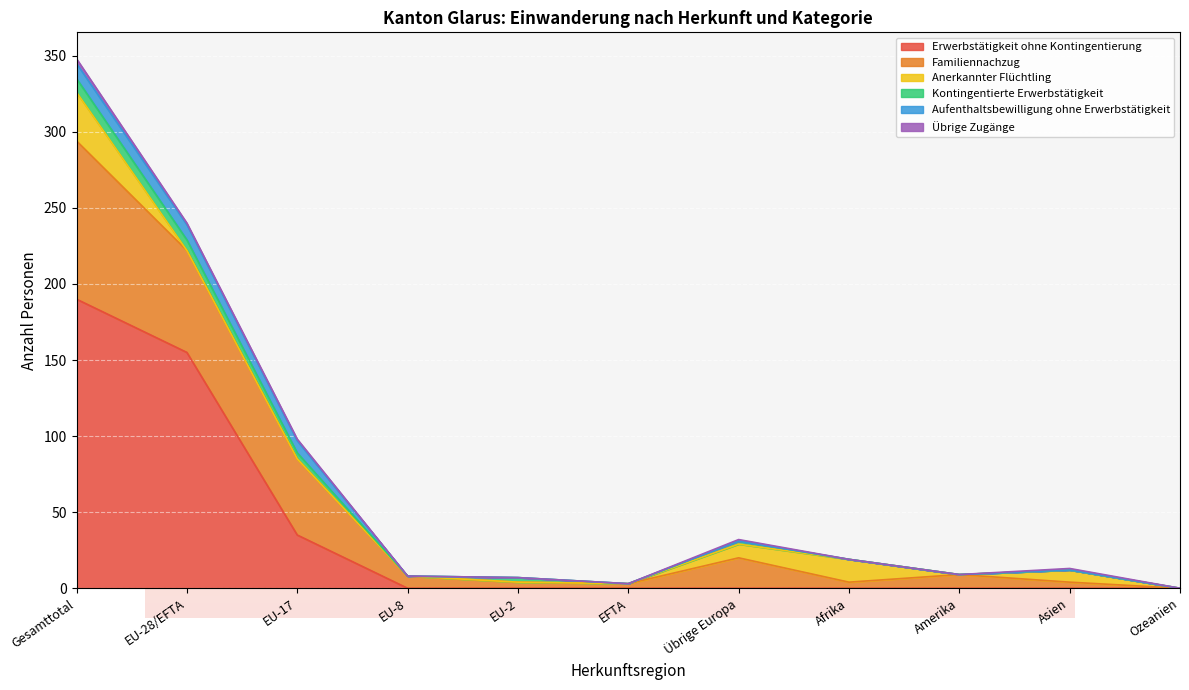

What are all the series names shown in the legend?

Erwerbstätigkeit ohne Kontingentierung, Familiennachzug, Anerkannter Flüchtling, Kontingentierte Erwerbstätigkeit, Aufenthaltsbewilligung ohne Erwerbstätigkeit, Übrige Zugänge